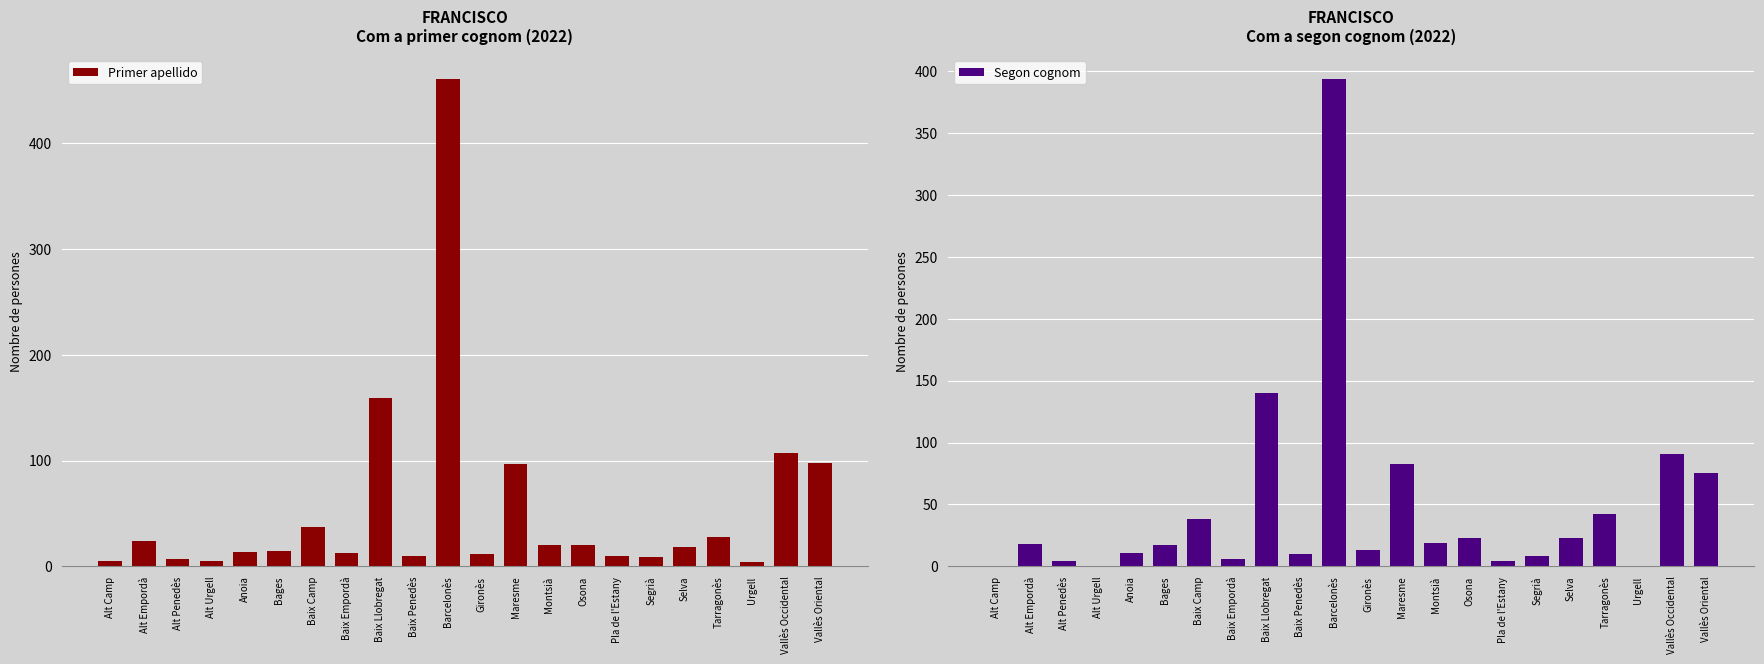

What is the total value across all series at Baix Llobregat?

299